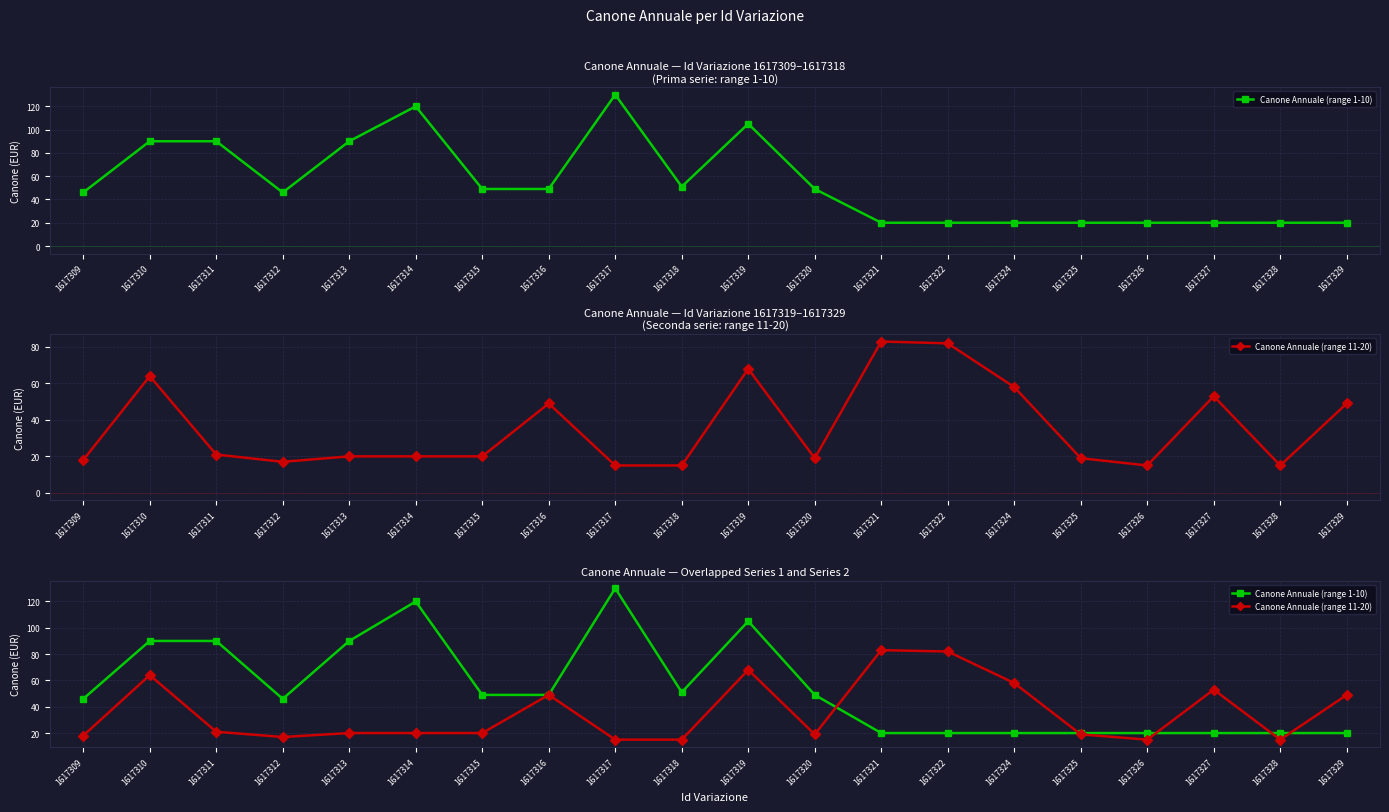

At which label does Canone Annuale (range 11-20) reach its peak?

1617321